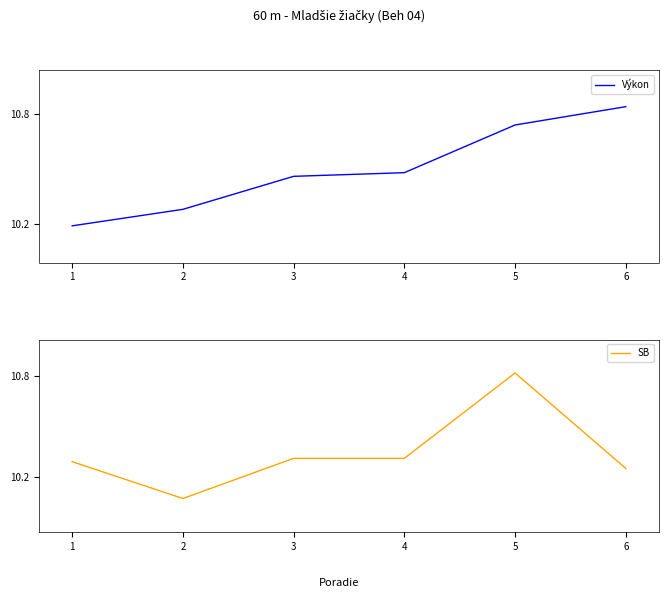

The value of Výkon at 5 is 17.9. True or false?

False